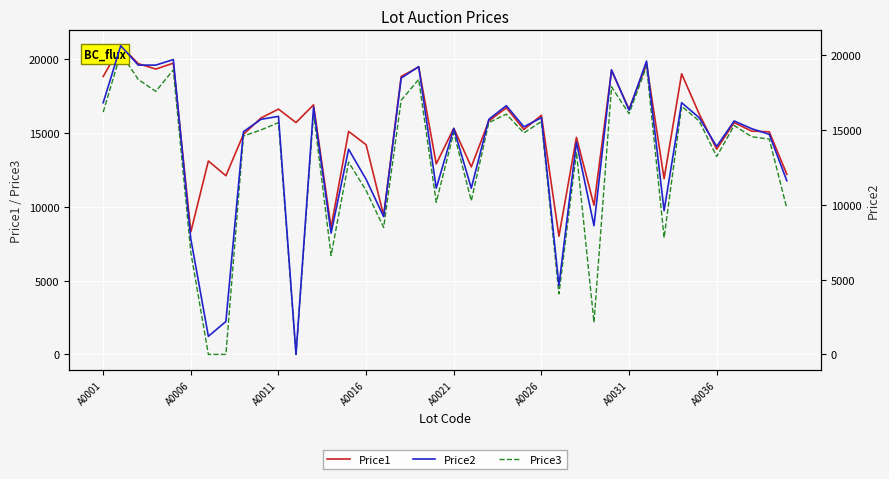

What is the minimum value for Price1?

8001